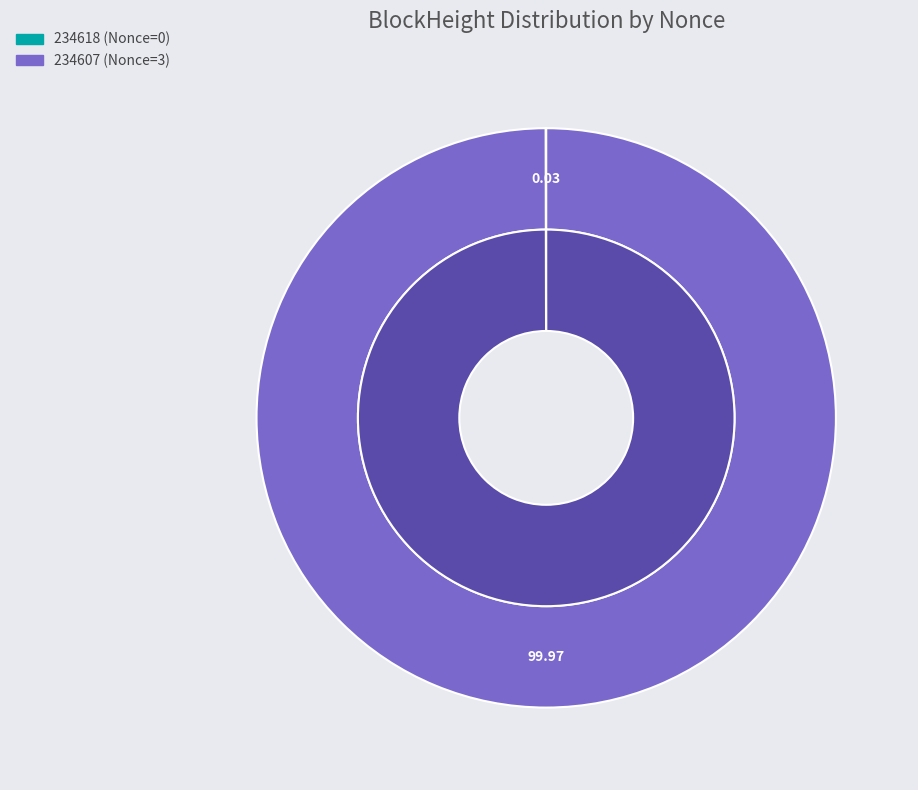

Which slice represents more than half of the pie?

234607